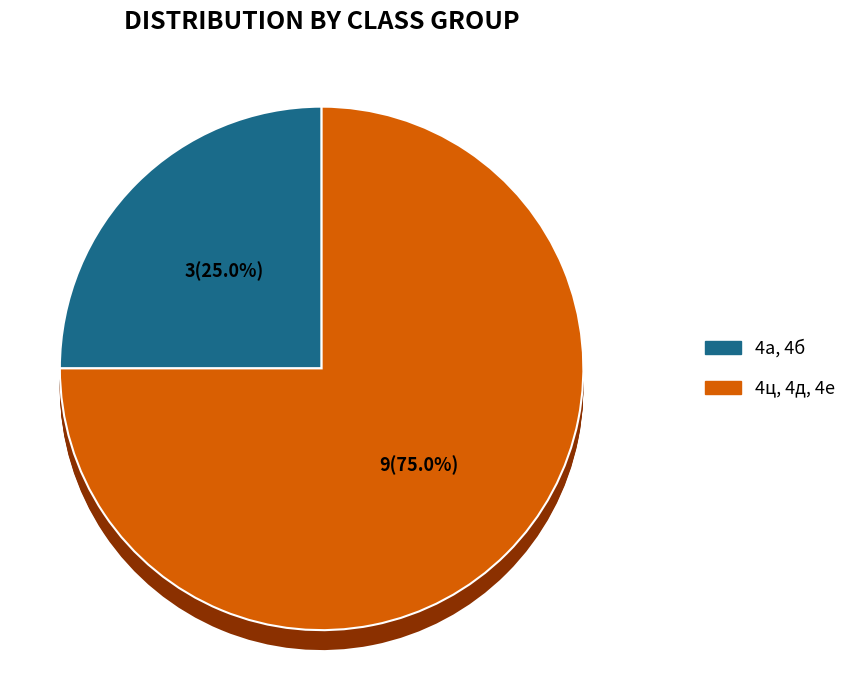

What is the change in value from 4а, 4б to 4ц, 4д, 4е?

+6